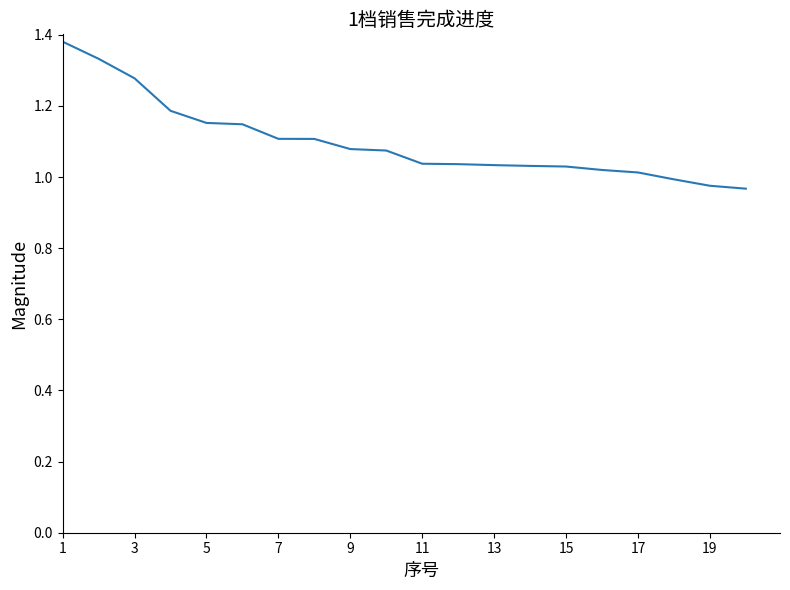

What is the difference between the maximum and minimum values?

0.4